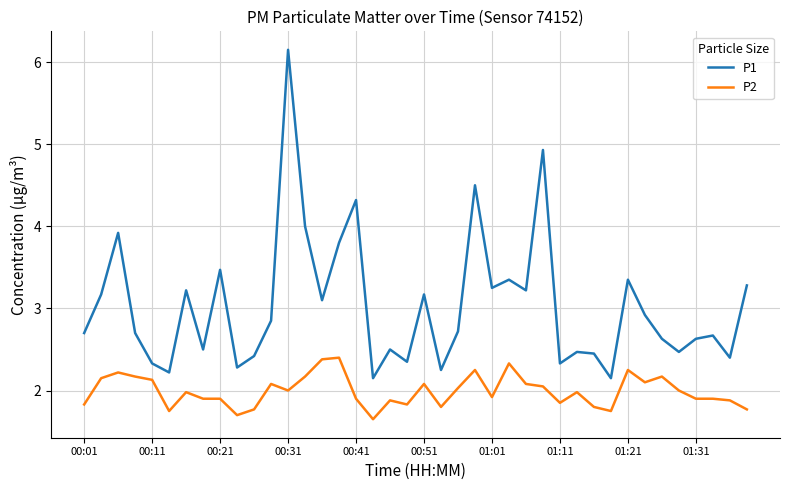

Which series has the largest range (max minus min)?

P1